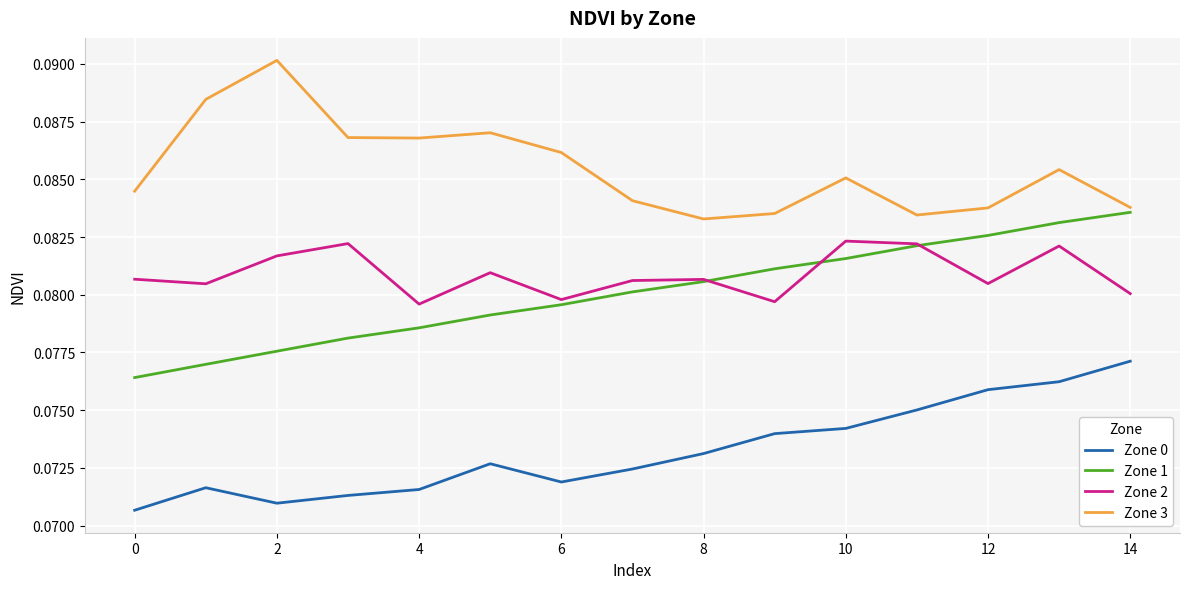

Rank the series by their maximum value, from highest to lowest.

Zone 3, Zone 1, Zone 2, Zone 0